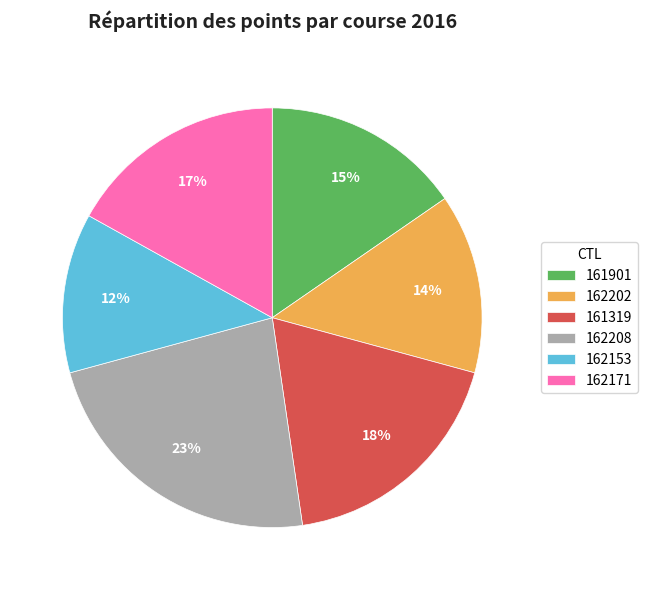

To the nearest percent, what portion does 161901 represent?

15%